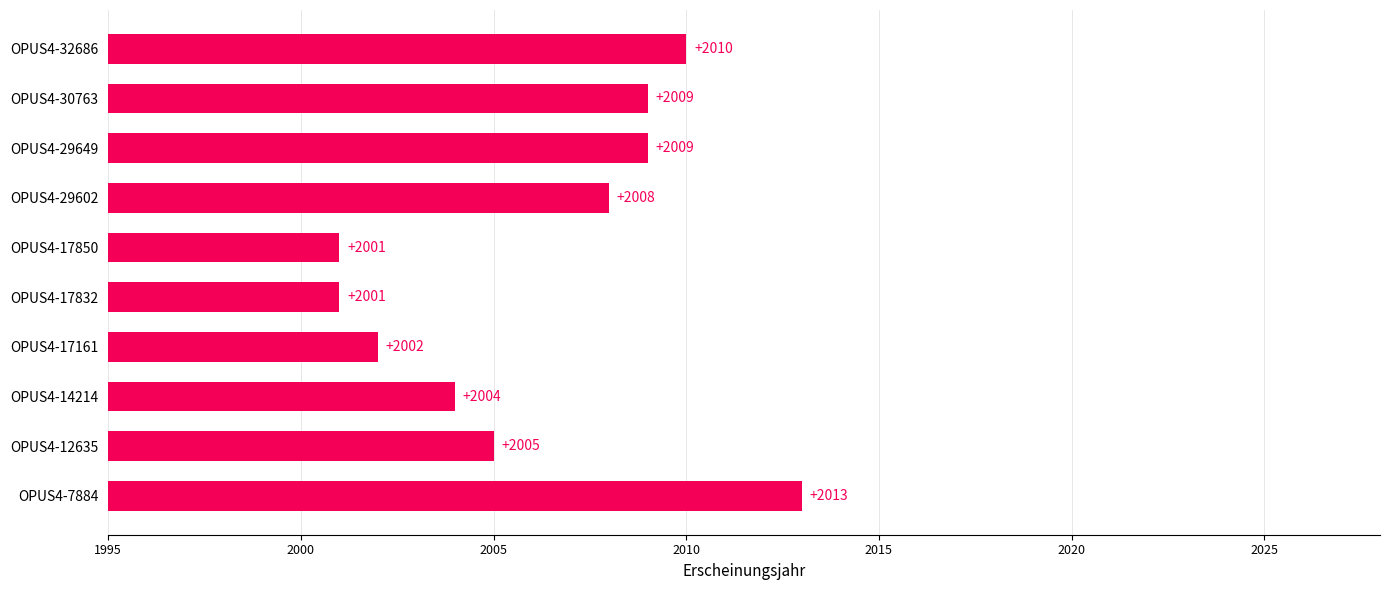

What is the value of the 6th bar from the top?

2001